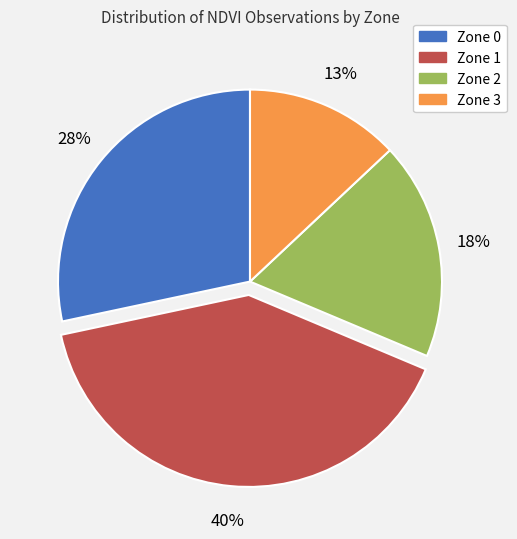

Which slice is the largest?

Zone 1